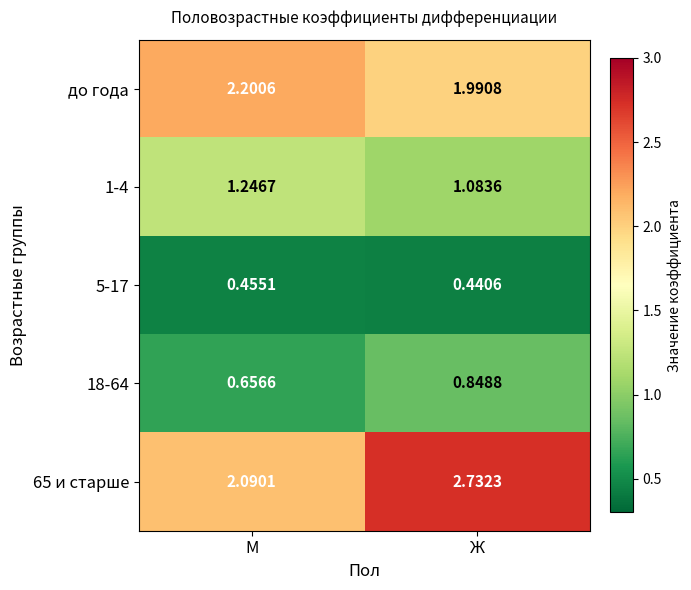

Which series has the largest range (max minus min)?

65 и старше